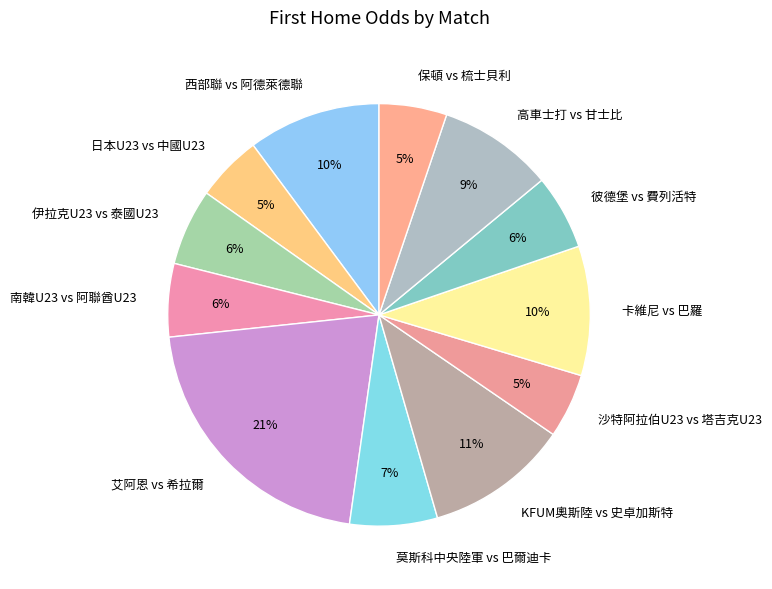

Which slice is the largest?

艾阿恩 vs 希拉爾